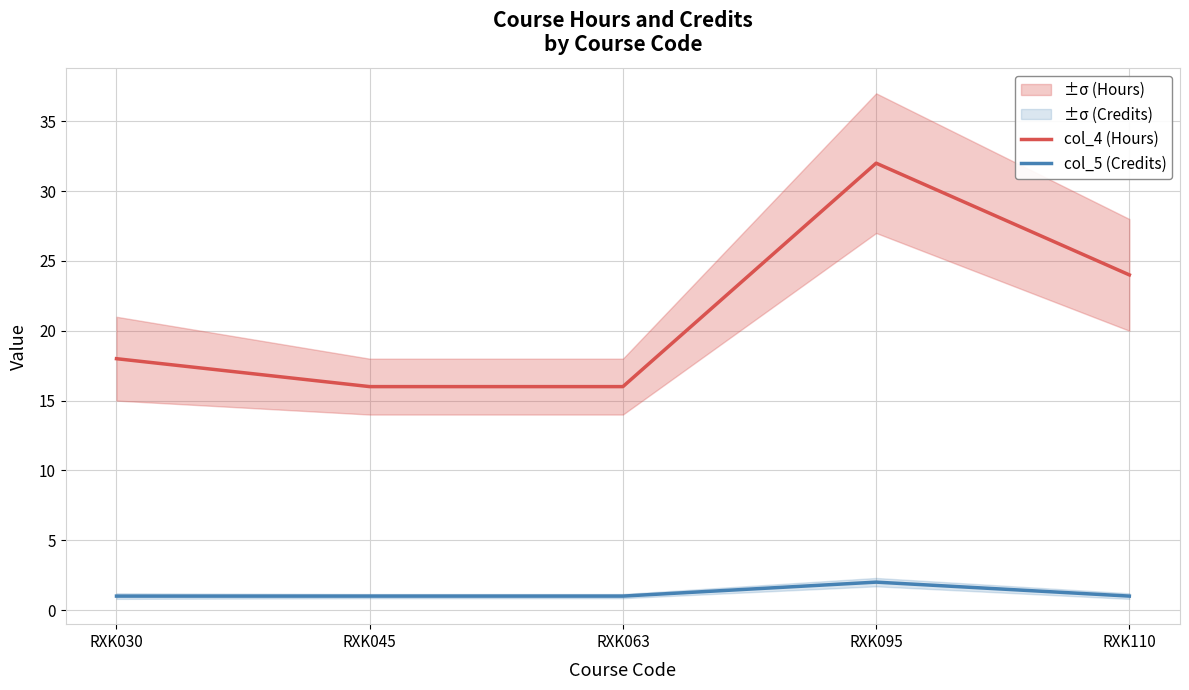

True or false: col_4 (Hours) and col_5 (Credits) cross at least once.

False